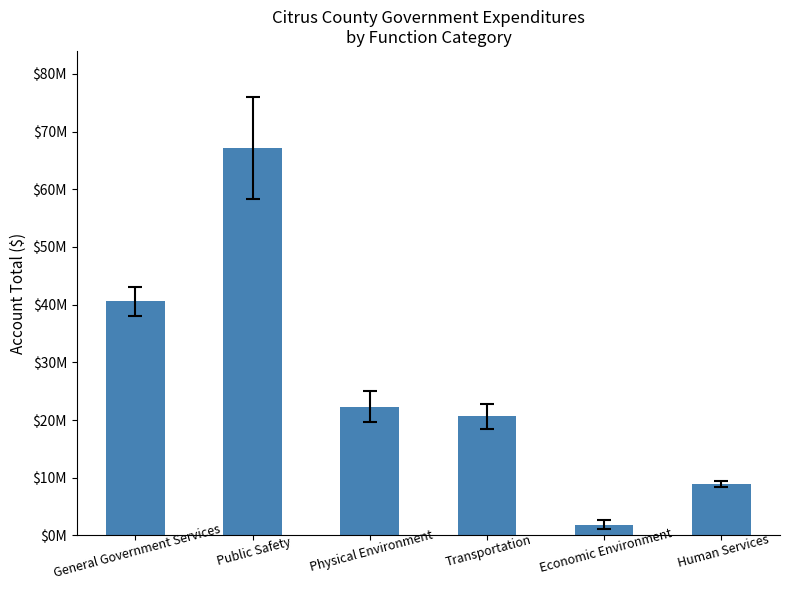

What position from the left is Public Safety?

2